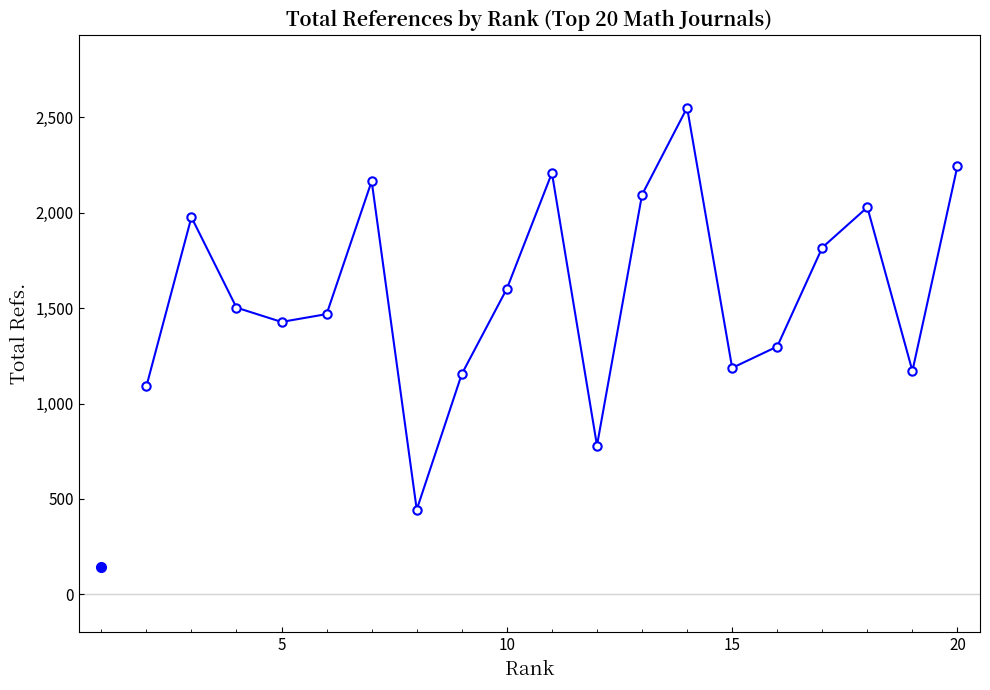

What is the minimum value shown in the chart?

444